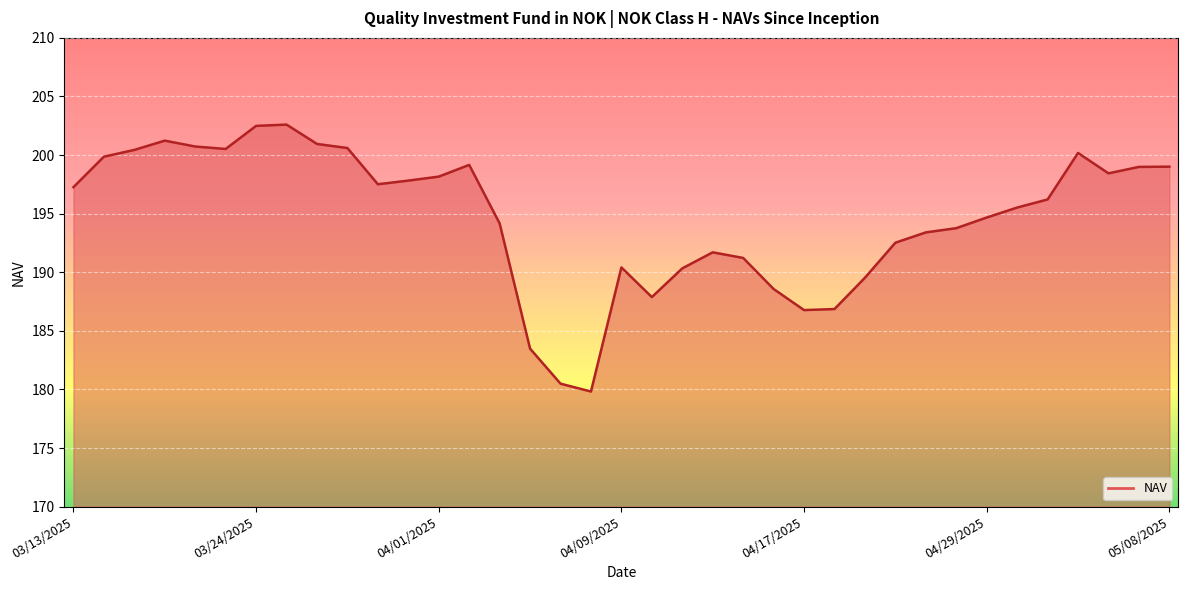

How many points are lower than both their immediate neighbors (excluding endpoints)?

6